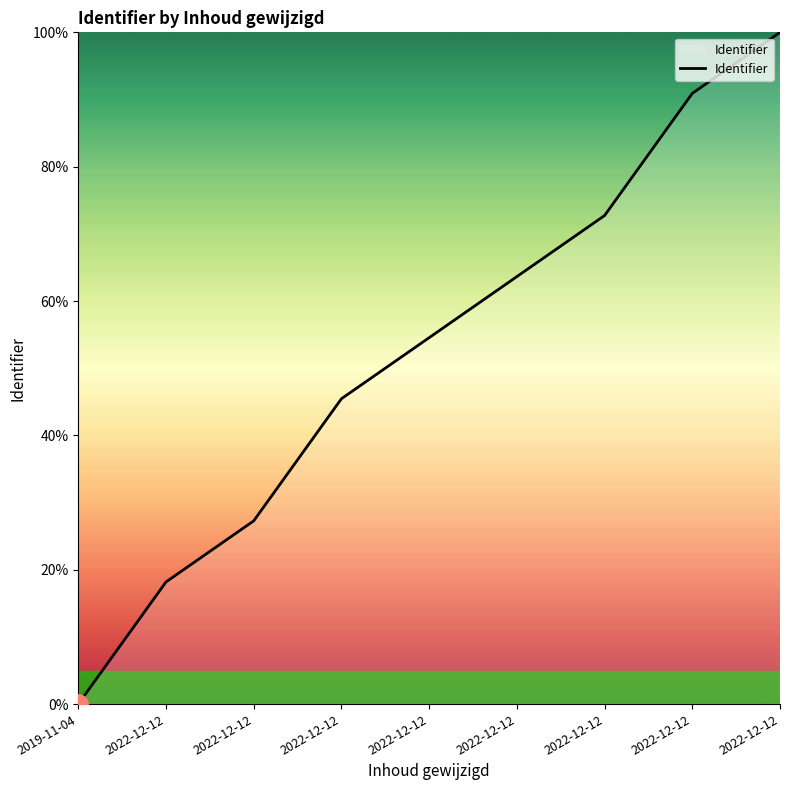

What is the difference between the maximum and minimum values?

100.0